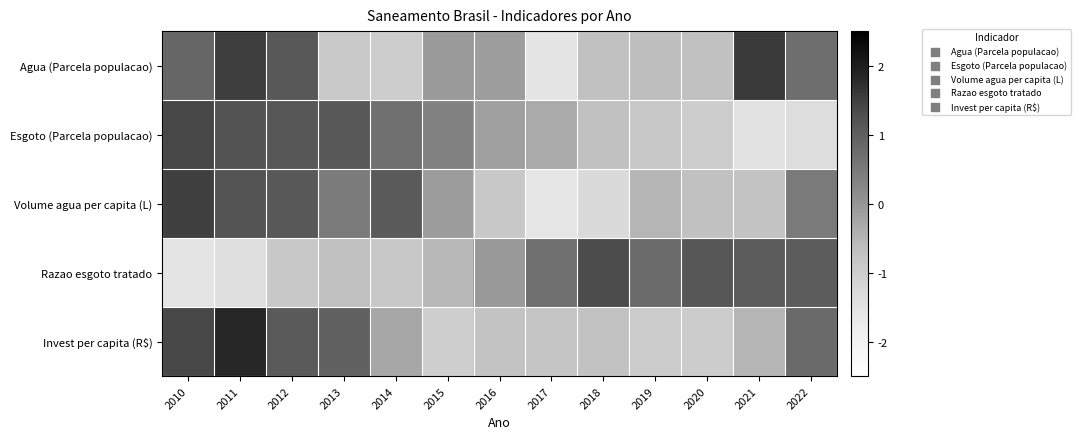

Which series changed the most between 2011 and 2016?

Invest per capita (R$)